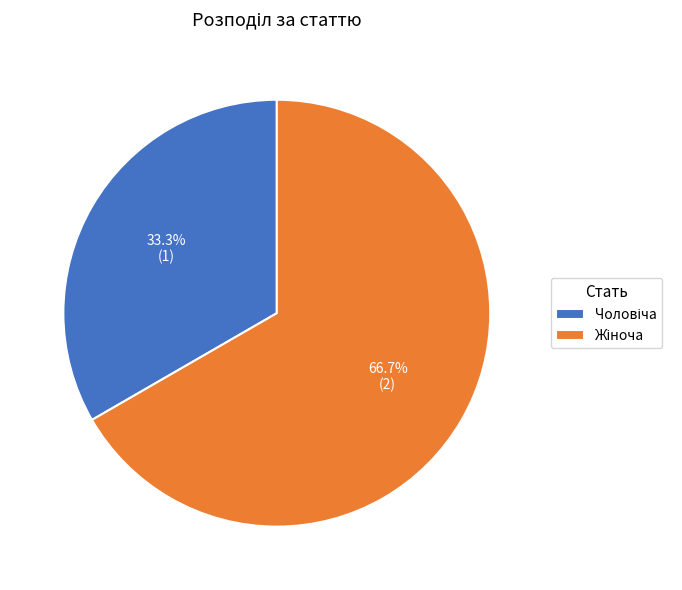

Is there a majority slice in this chart?

Yes